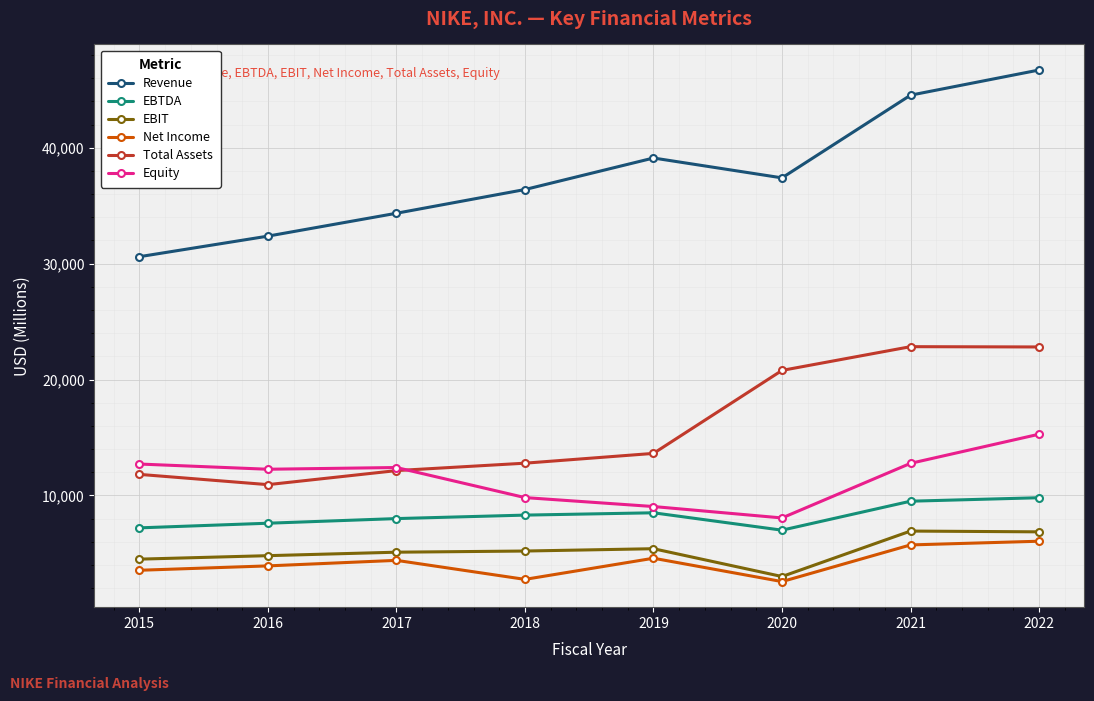

What is the value of the Equity point at the 2nd from the left?

12258